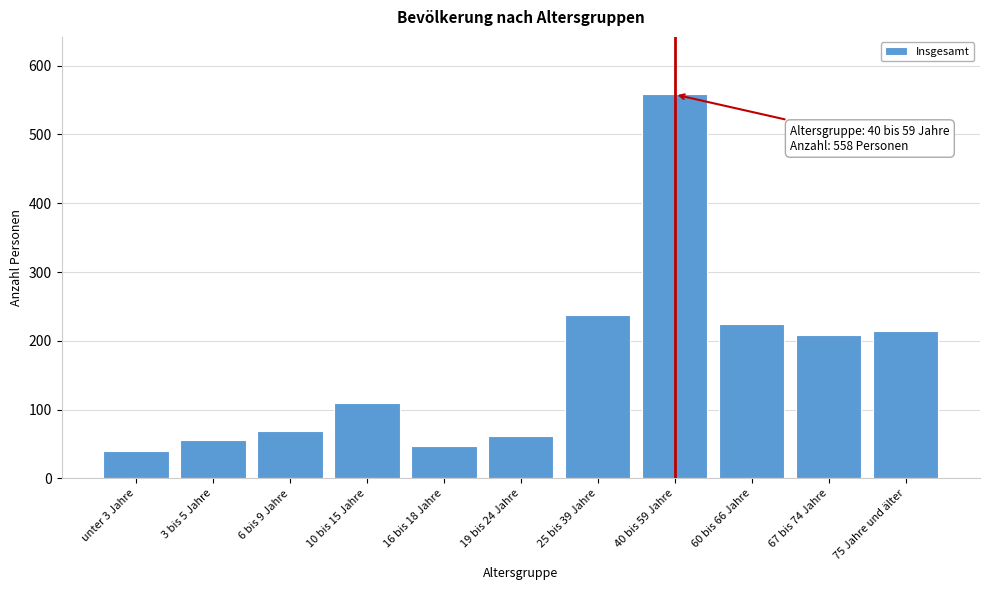

Reading right to left, what are all the values shown in this chart?

75 Jahre und älter=214	67 bis 74 Jahre=208	60 bis 66 Jahre=224	40 bis 59 Jahre=558	25 bis 39 Jahre=238	19 bis 24 Jahre=61	16 bis 18 Jahre=47	10 bis 15 Jahre=109	6 bis 9 Jahre=69	3 bis 5 Jahre=56	unter 3 Jahre=40